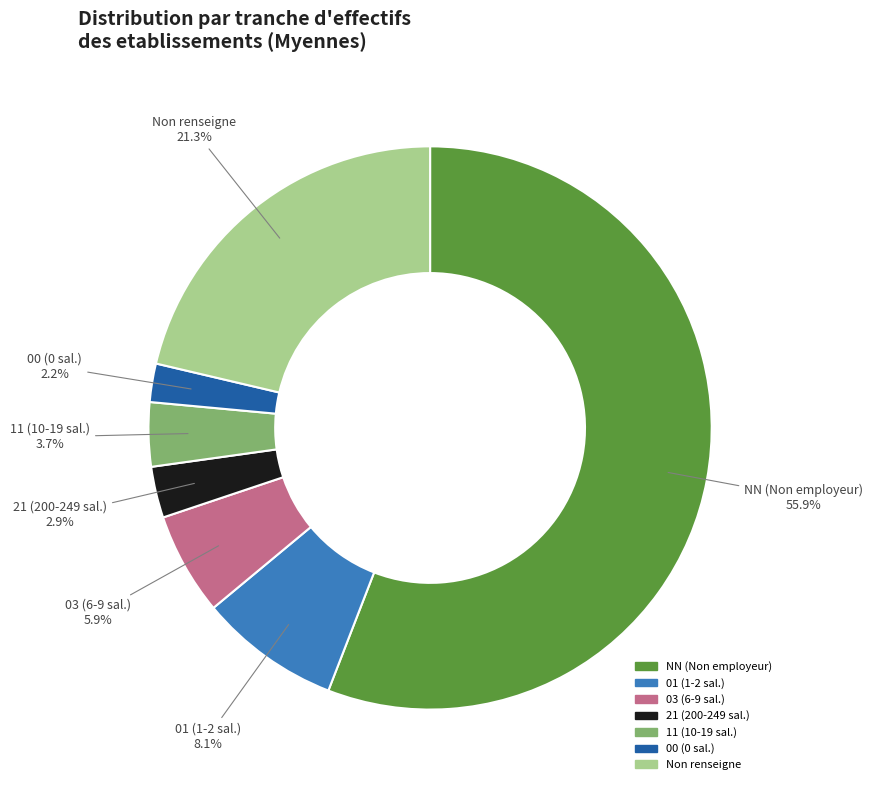

Is the sum of 21 (200-249 sal.) and NN (Non employeur) greater than half?

Yes